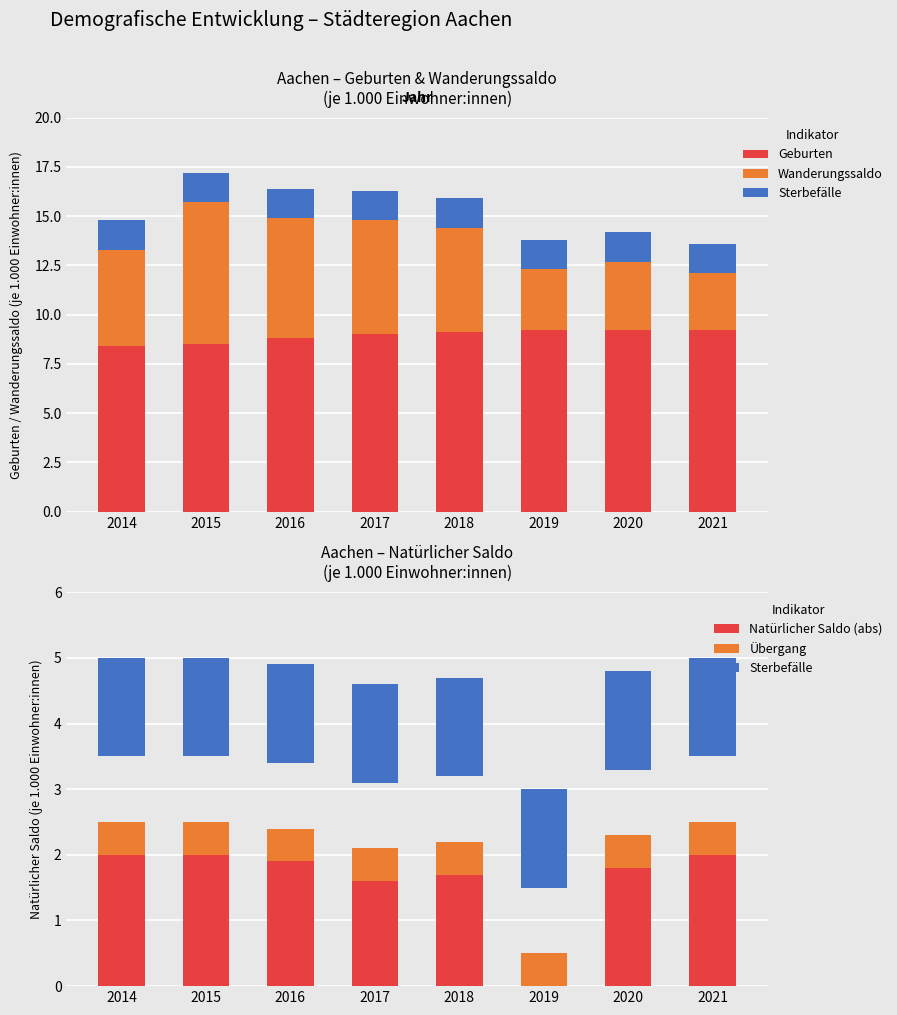

The value of Geburten at 2015 is 8.5. True or false?

True